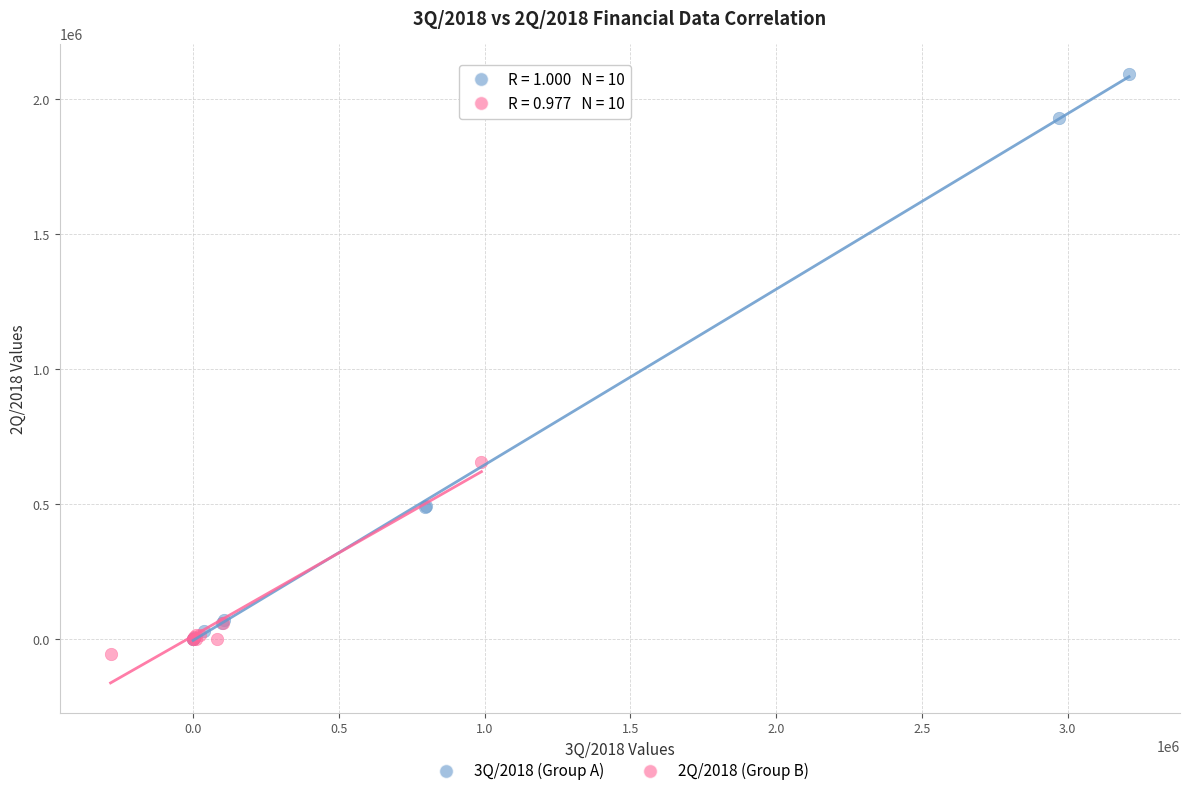

Which series has the largest Y range (max minus min)?

3Q/2018 (Group A)